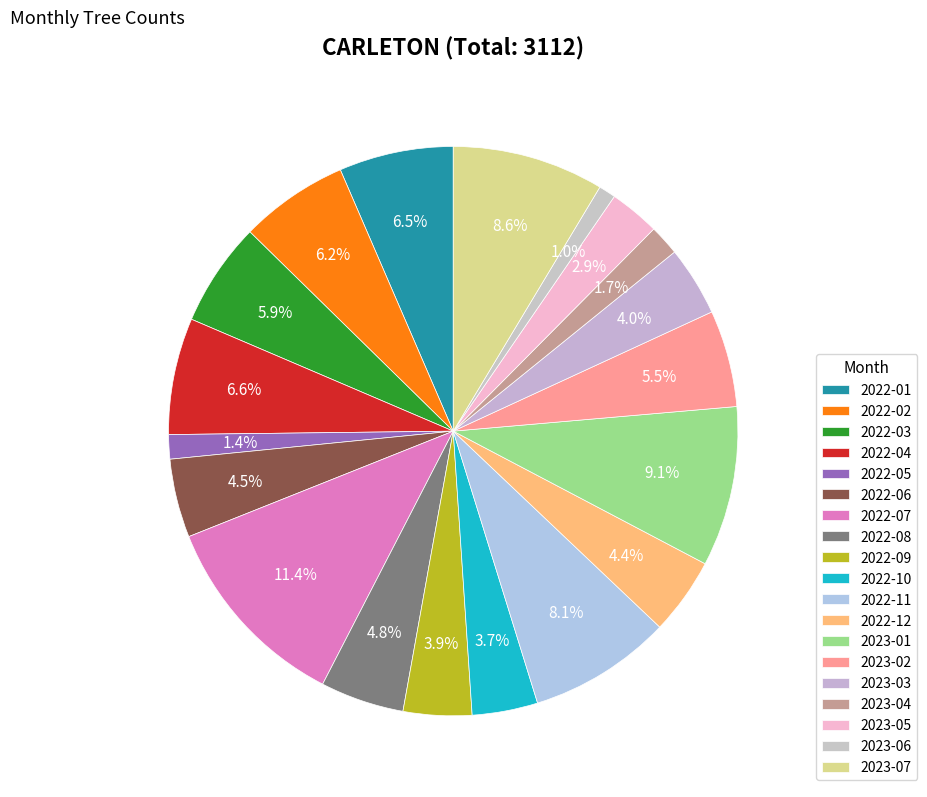

How many segments does this pie chart have?

19